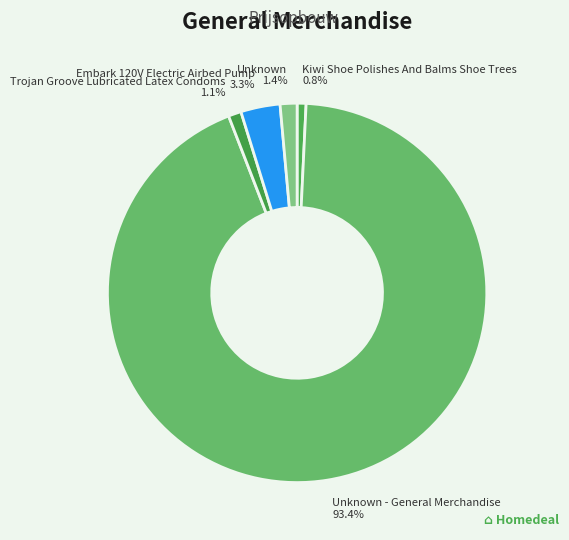

What percentage do Unknown and Kiwi Shoe Polishes And Balms Shoe Trees together represent?

2.2%